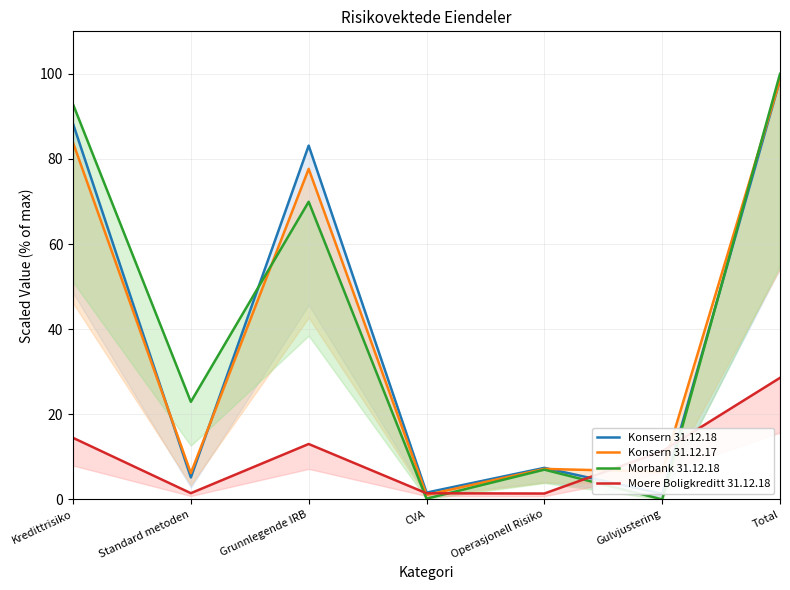

At how many categories does at least one series exceed 6?

6